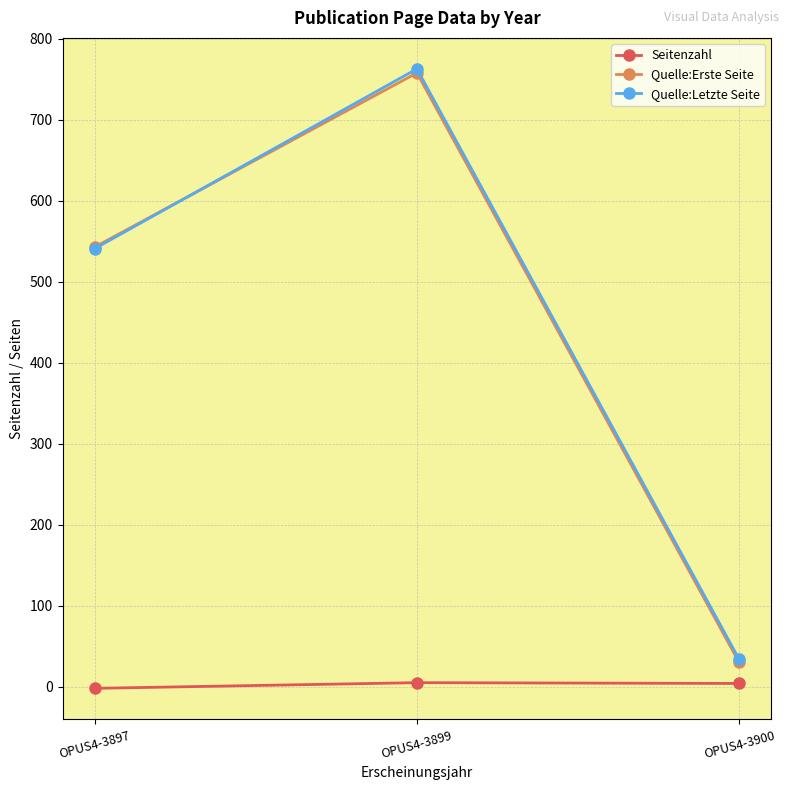

What is the value of the Quelle:Letzte Seite point at the 2nd from the left?

763